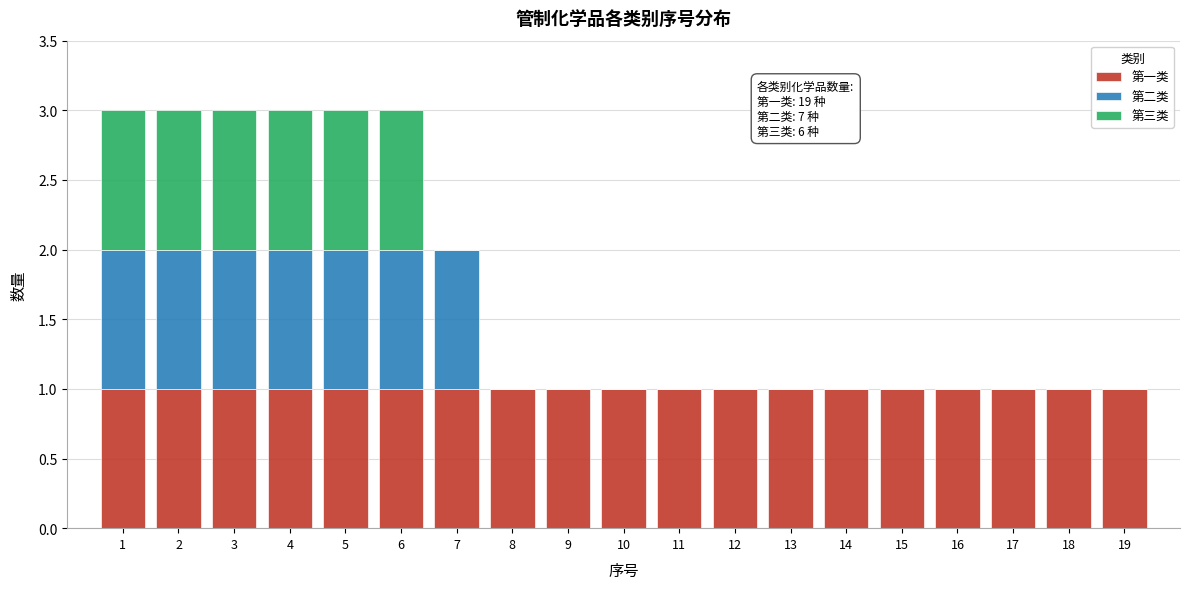

Are the bars horizontal?

No